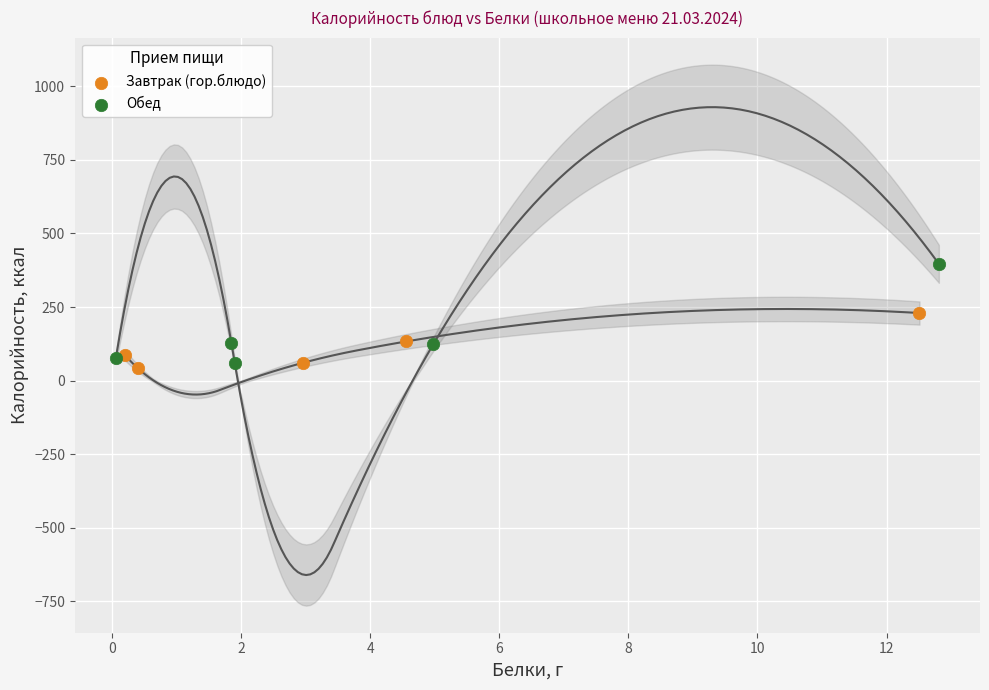

Which series contains the highest Y value?

Обед